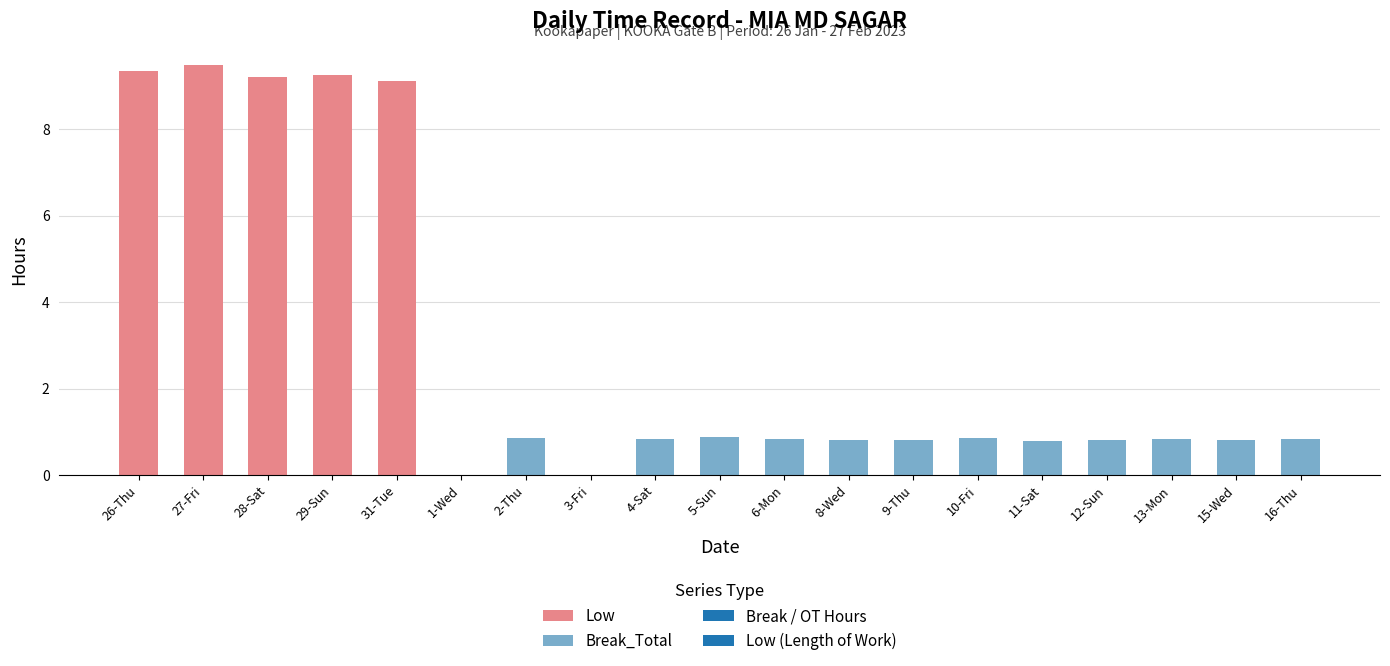

What is the maximum value for Low?

9.5